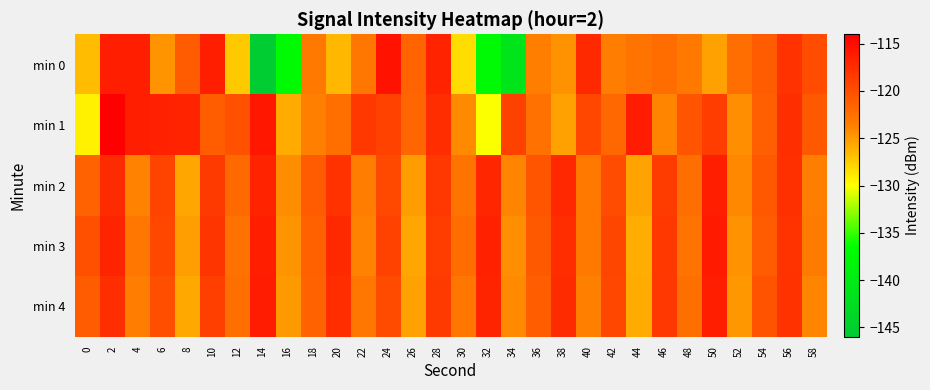

How many data points does each series have?

30